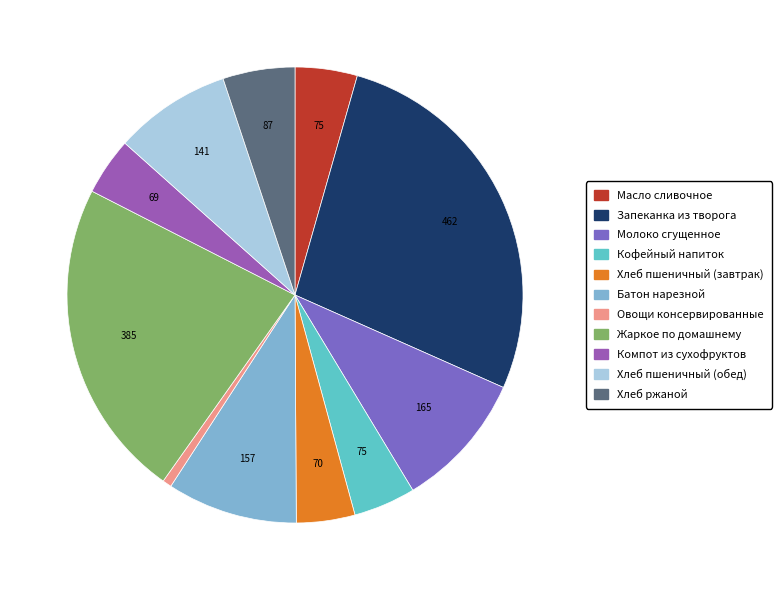

Count the number of slices in the pie.

11